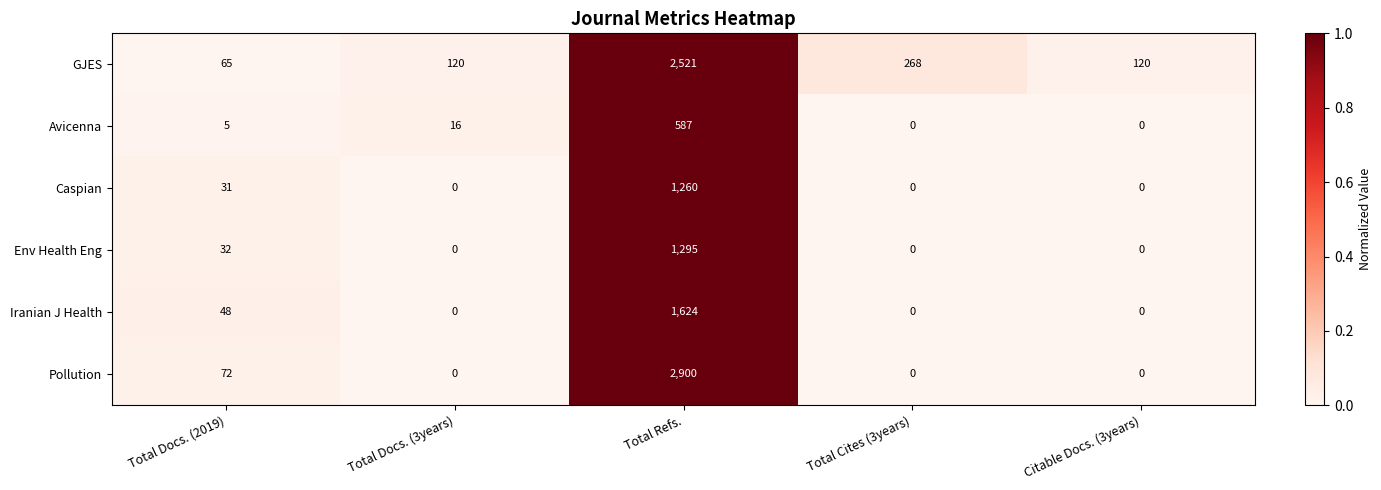

Rank the series by their maximum value, from highest to lowest.

Pollution, GJES, Iranian J Health, Env Health Eng, Caspian, Avicenna